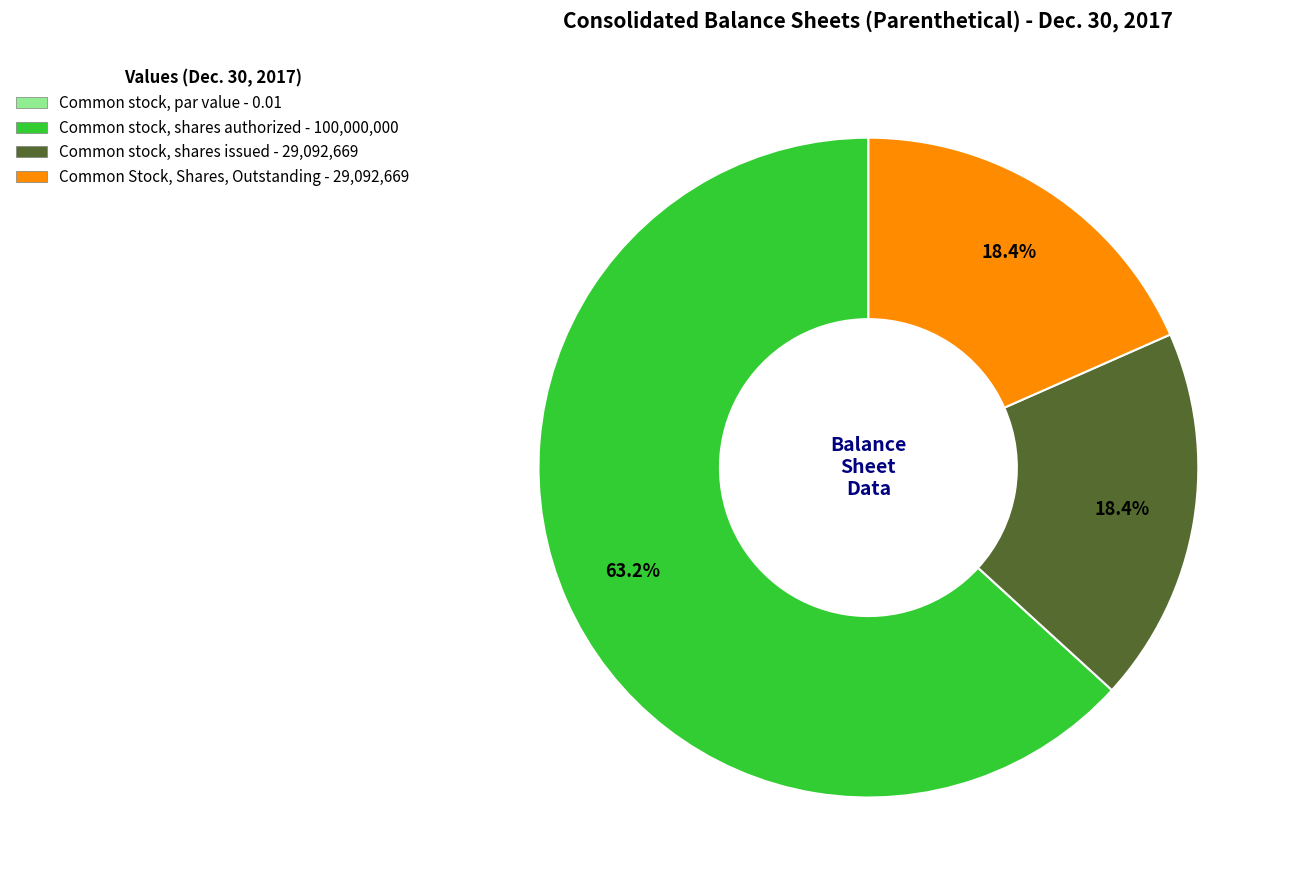

Is Common stock, shares authorized the majority of the pie?

Yes